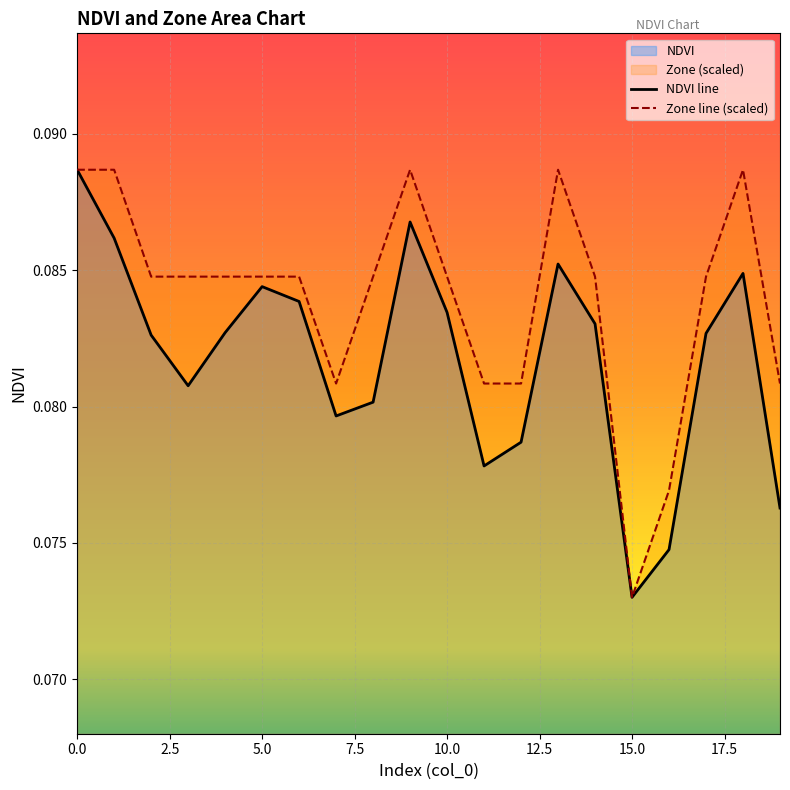

In NDVI line, how many points are lower than both neighbors (excluding endpoints)?

4